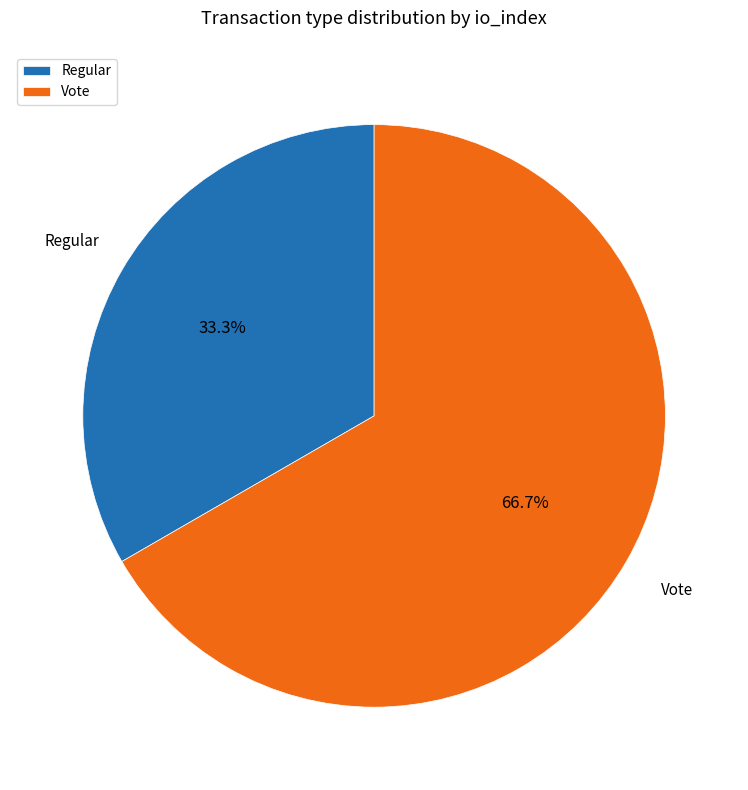

What percentage do Vote and Regular together represent?

100.0%